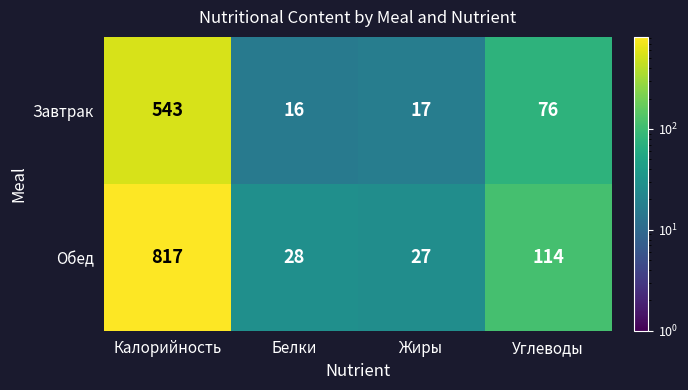

Reading left to right, extract all data points from this chart.

Завтрак: 543	16	17	76
Обед: 817	28	27	114